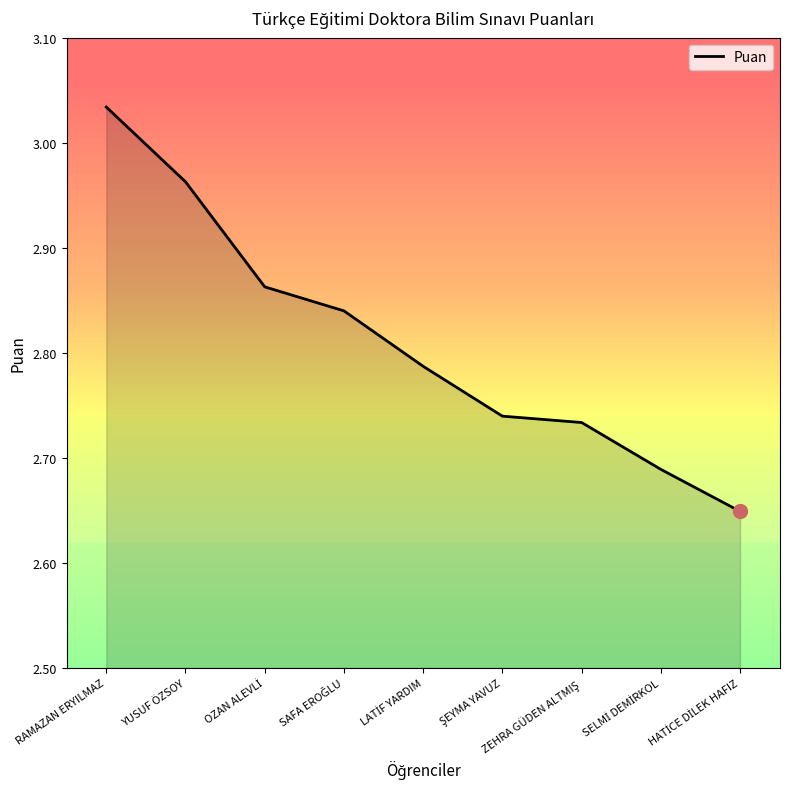

What is the difference between the second highest and second lowest values?

0.3